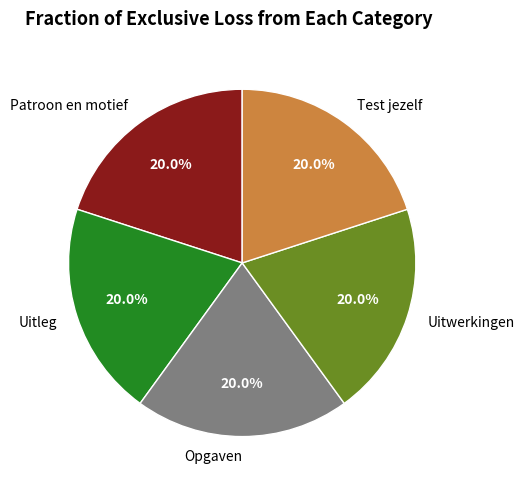

True or false: Opgaven accounts for 20% of the total.

True